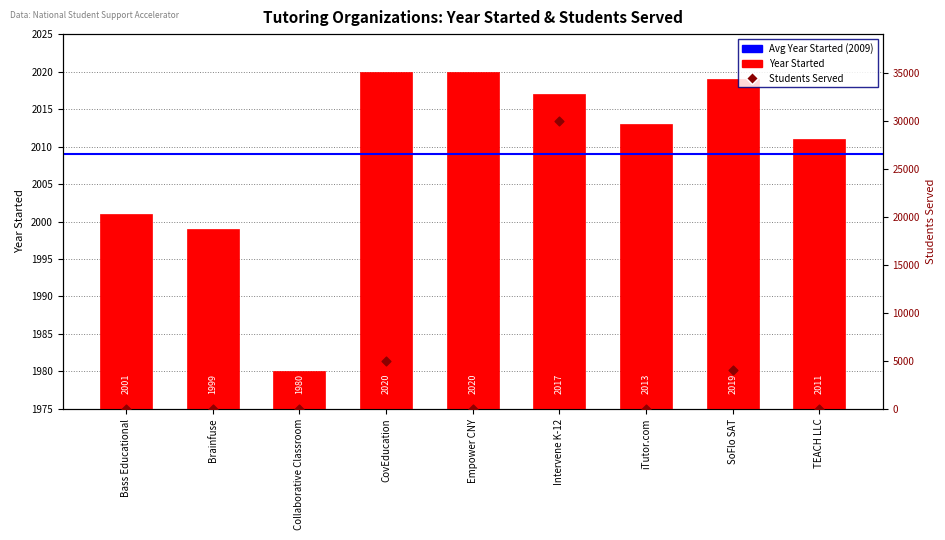

Which series has the largest total across all categories?

Most recent number of students served